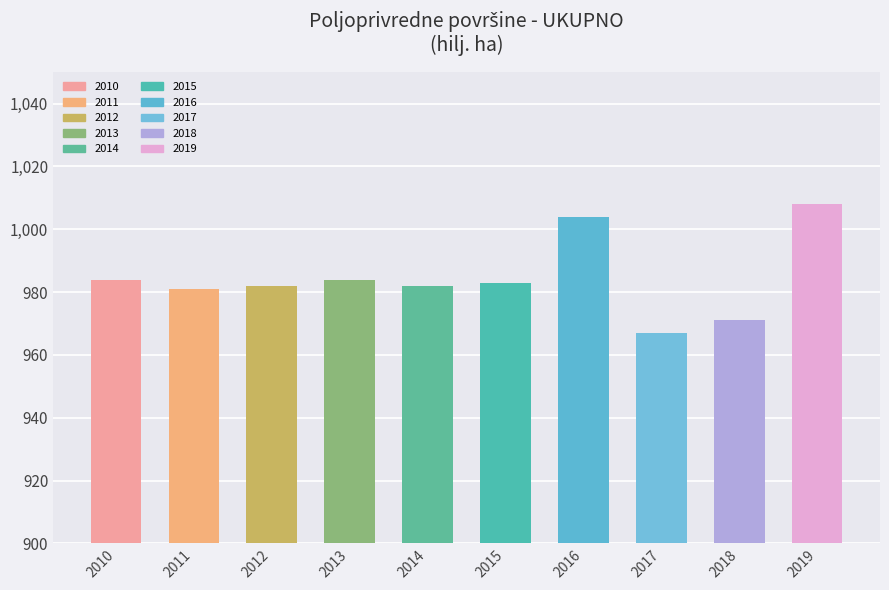

What is the change in value from 2011 to 2013?

+3